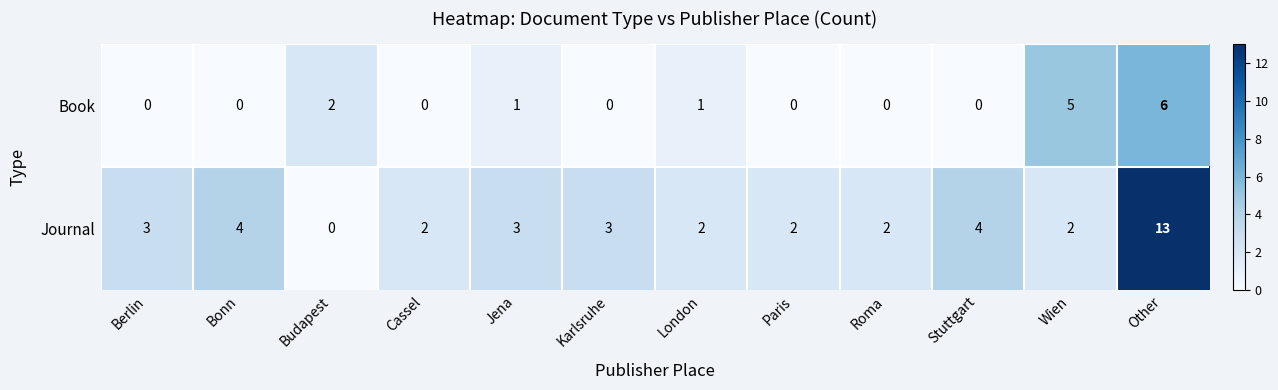

Rank the series at Roma from highest to lowest value.

Journal, Book